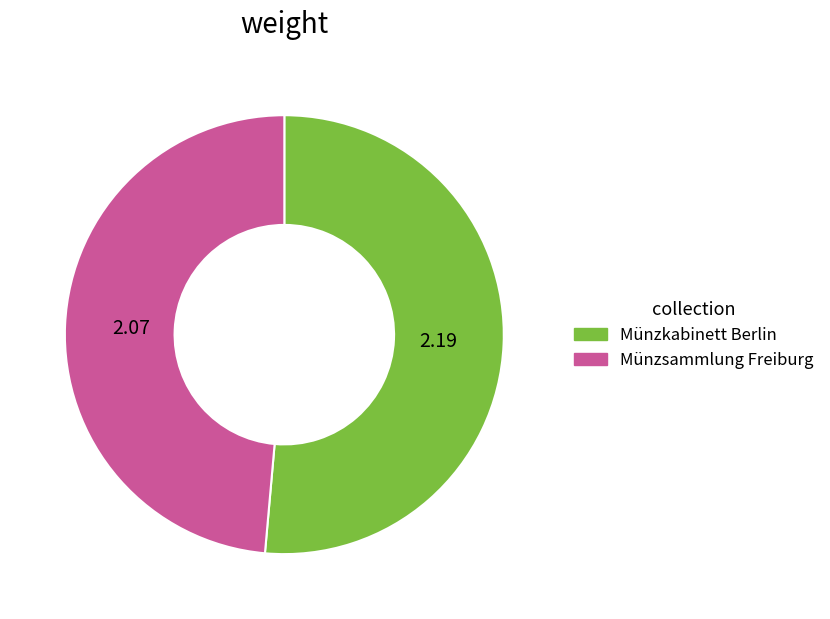

Which slice is the largest?

Münzkabinett Berlin